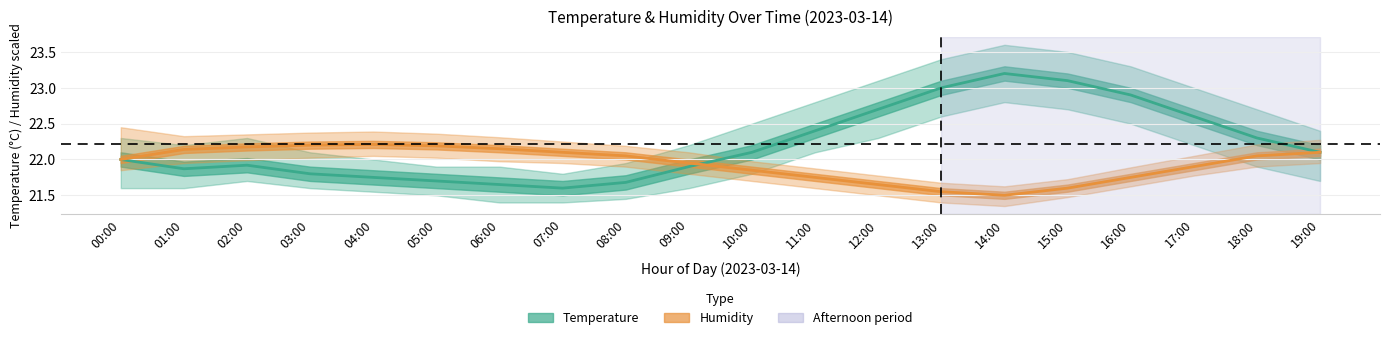

What is the average value of the Humidity (%) series?

21.9